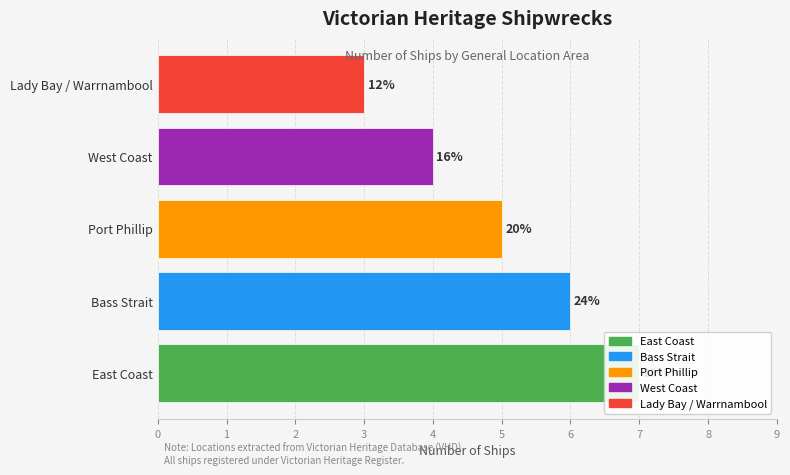

How many bars are there in total?

5